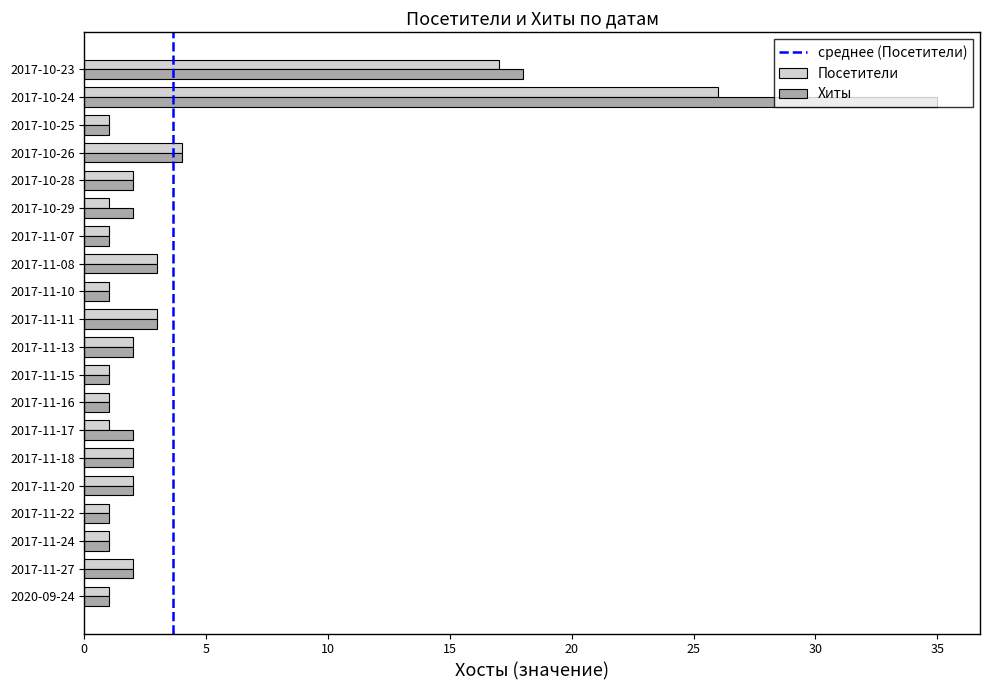

What is the difference between the second highest and minimum values in the Посетители series?

16